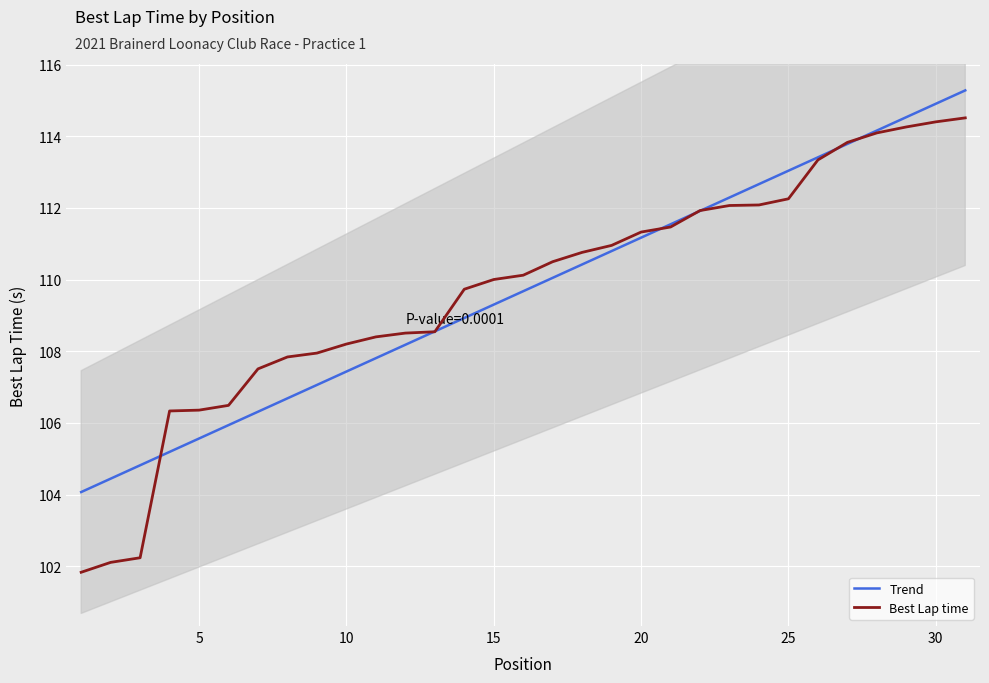

What is the minimum value for Trend?

104.1